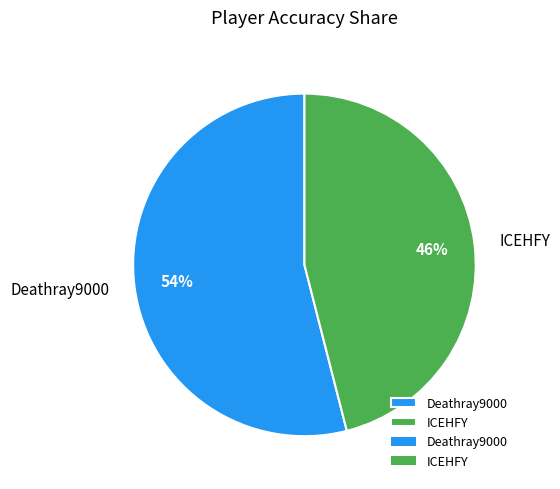

How many slices are in this pie chart?

2